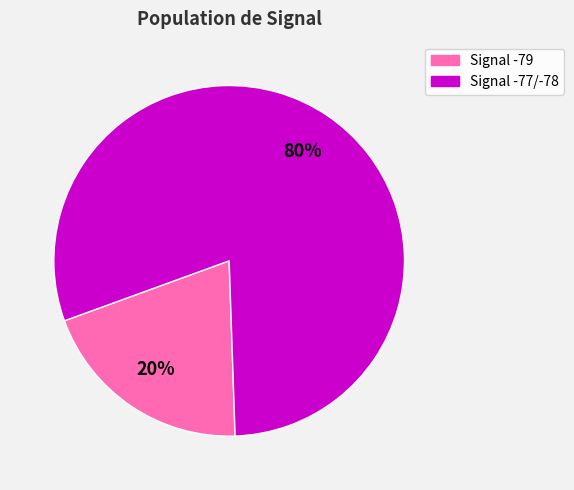

Is there any slice that represents more than half of the pie?

Yes